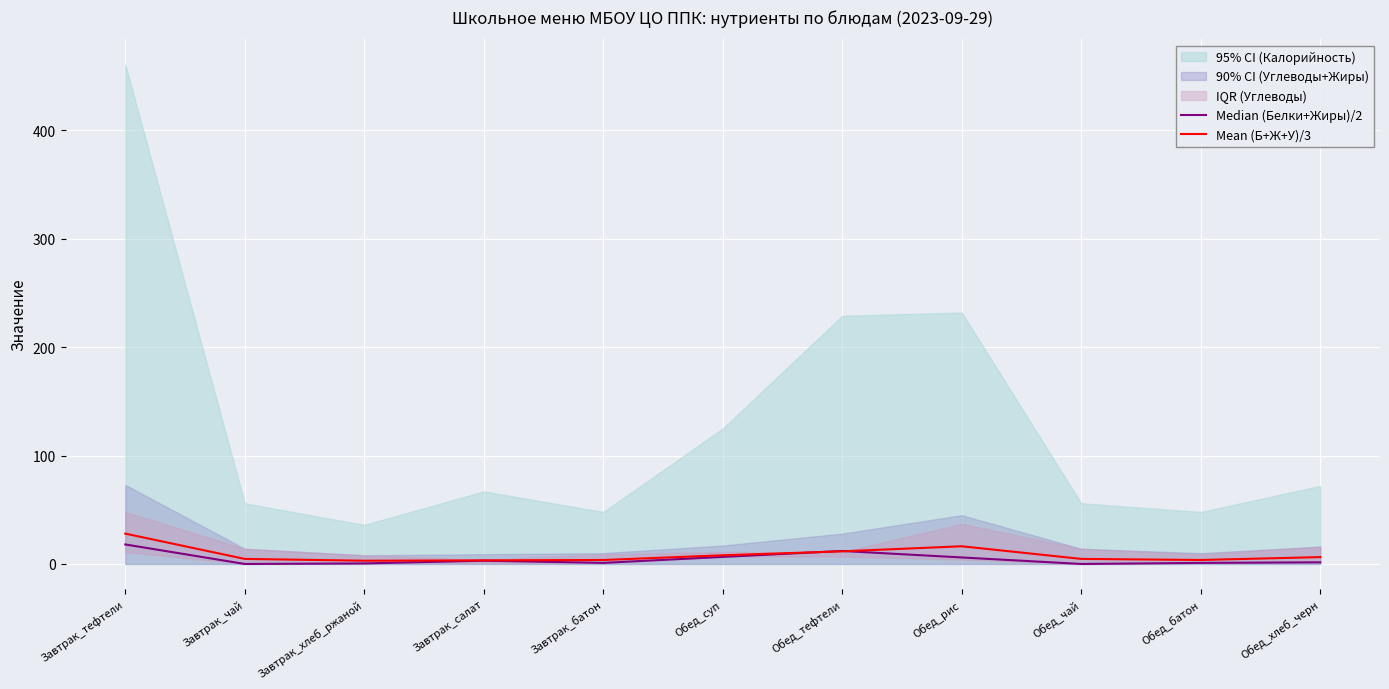

The value of Mean (Б+Ж+У)/3 at Завтрак_тефтели is 28.0. True or false?

True